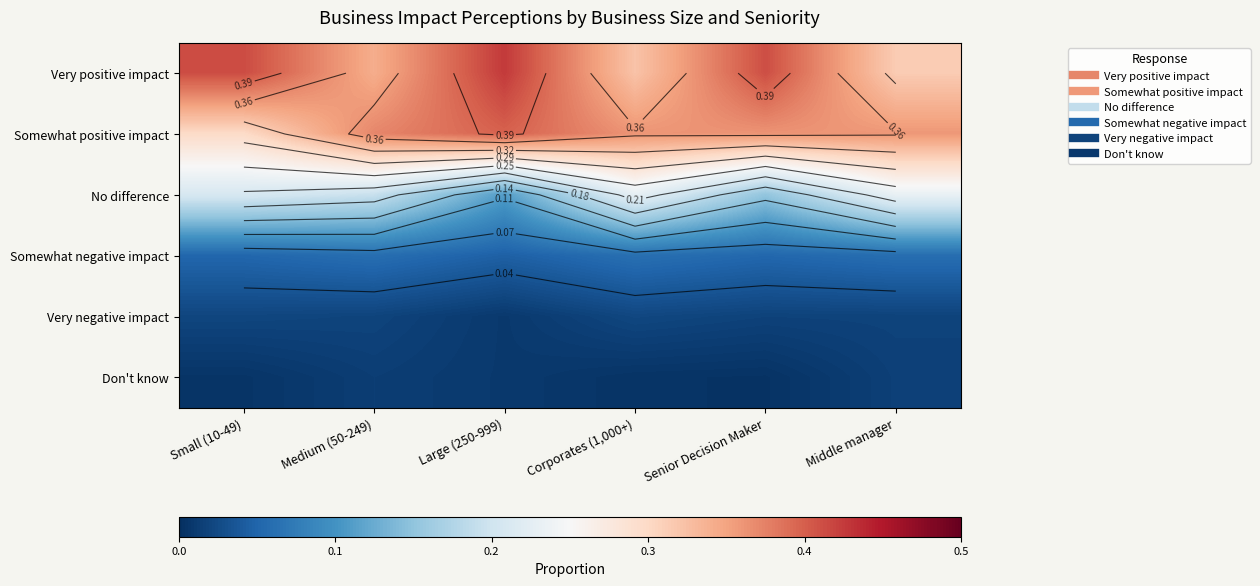

Rank the series at Large (250-999) from highest to lowest value.

Very positive impact, Somewhat positive impact, No difference, Somewhat negative impact, Very negative impact, Don't know